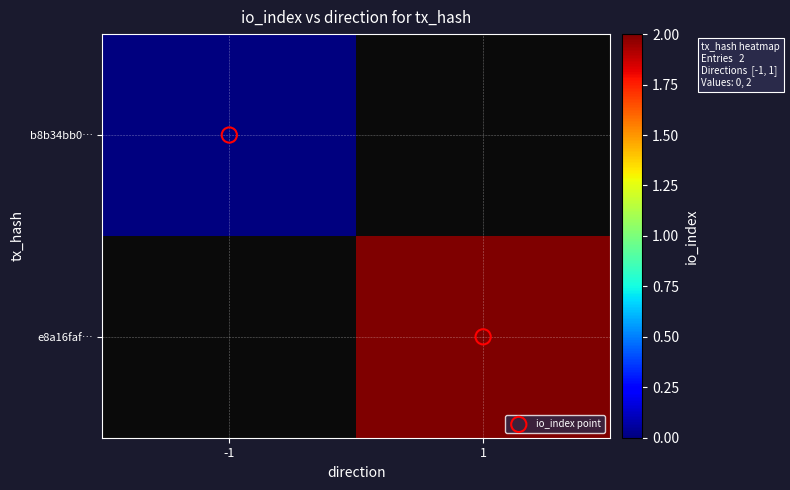

How many categories are shown in the chart?

2